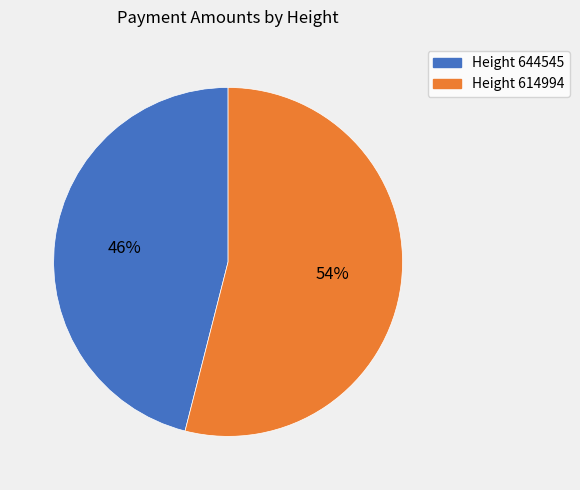

Count the number of slices in the pie.

2